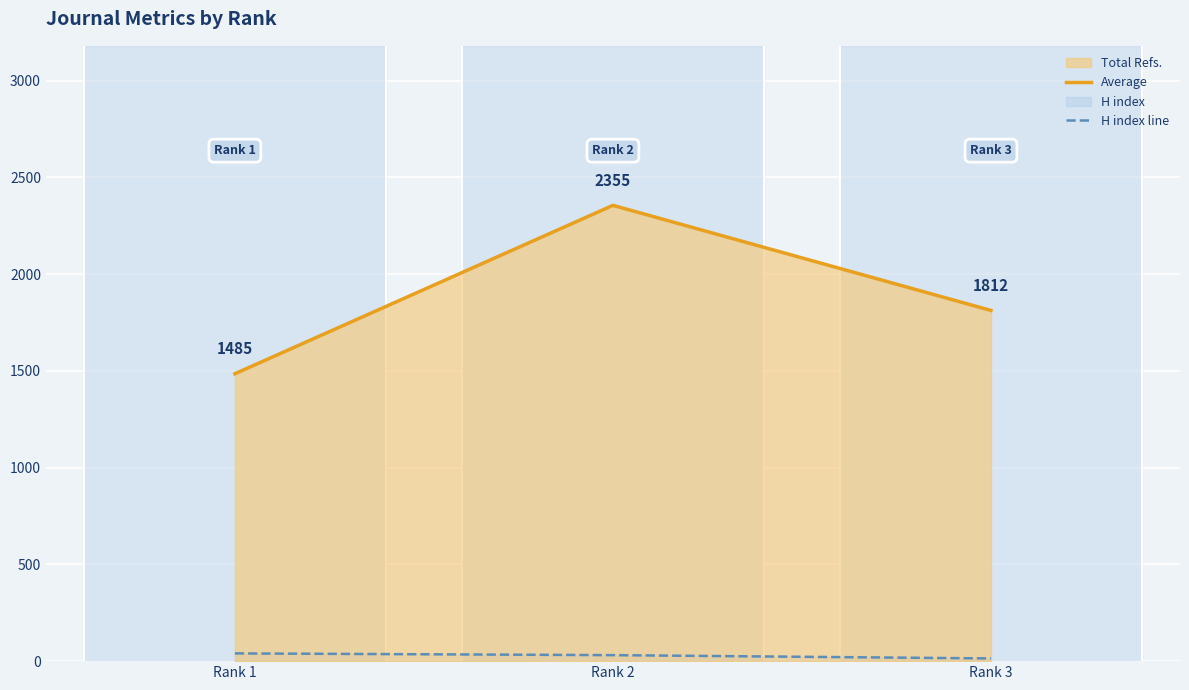

At which label does H index line reach its minimum?

Rank 3